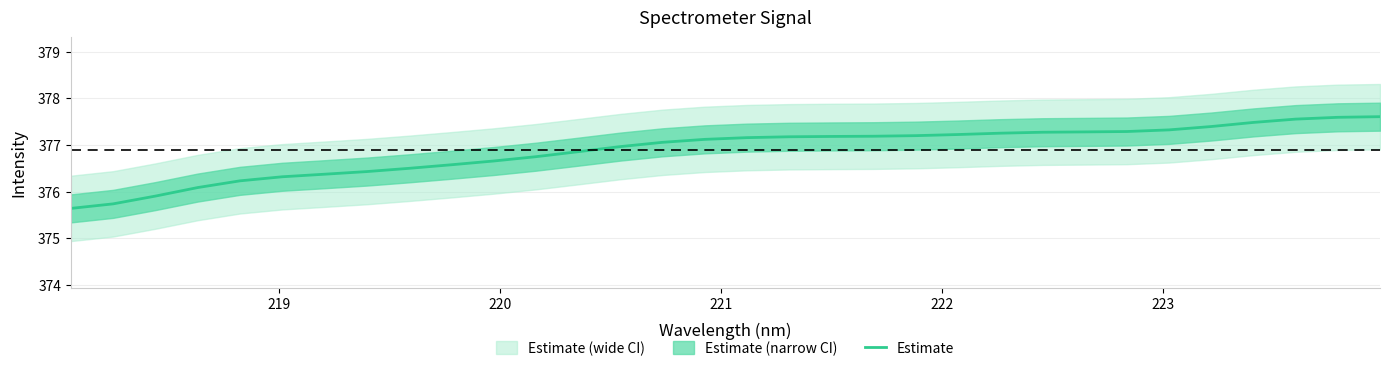

What is the sum of all values?

12060.3